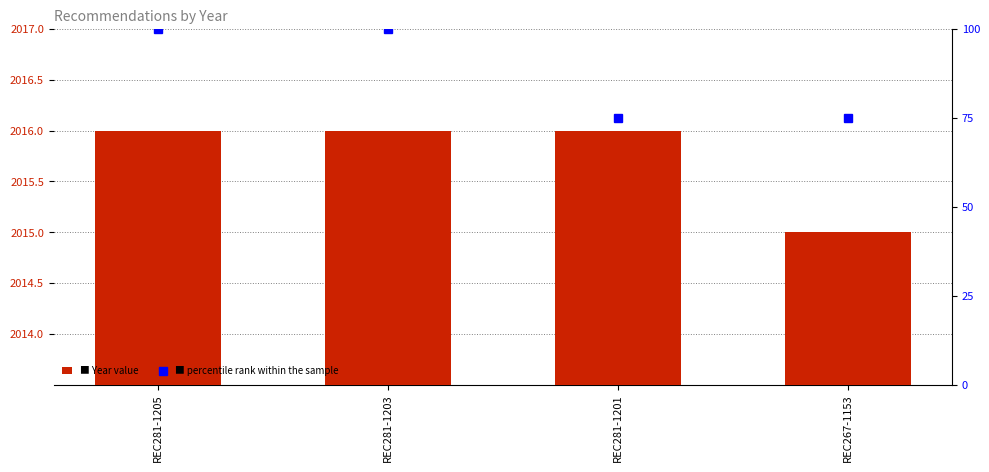

Rank the categories by percentile rank within sample value from highest to lowest.

REC281-1205, REC281-1203, REC281-1201, REC267-1153